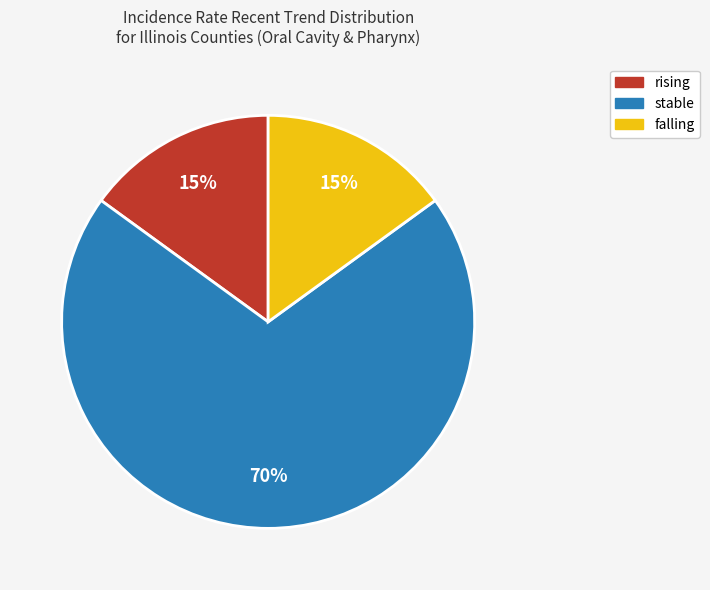

Approximately how many times larger is the value at falling compared to rising?

1.0